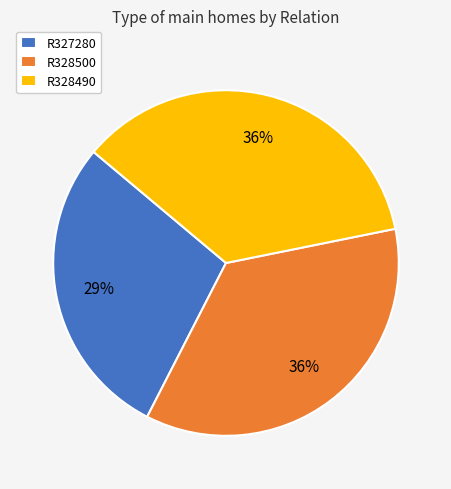

To the nearest percent, what is the difference between the R327280 and R328490 slice percentages?

7%